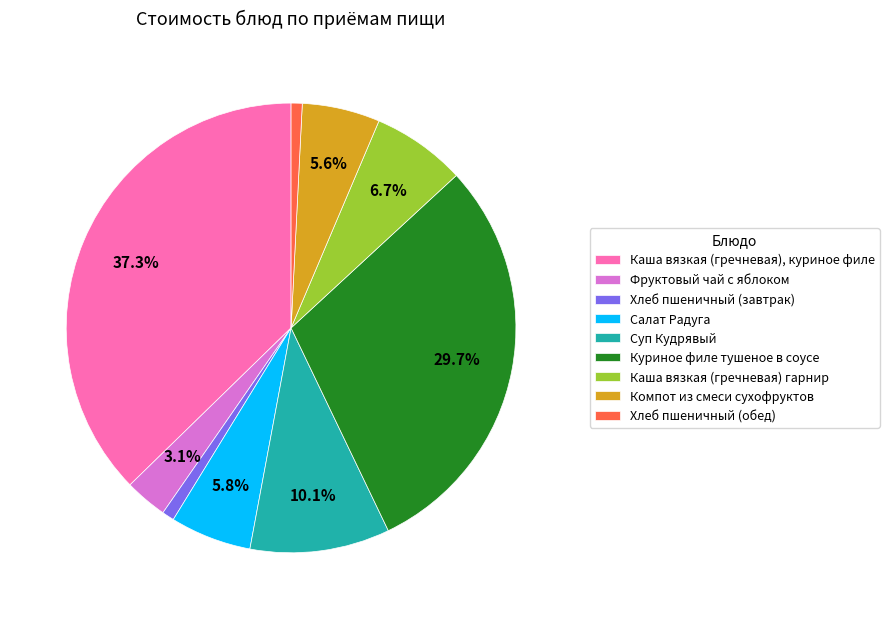

To the nearest percent, what is the difference between the largest and smallest slice percentages?

36%